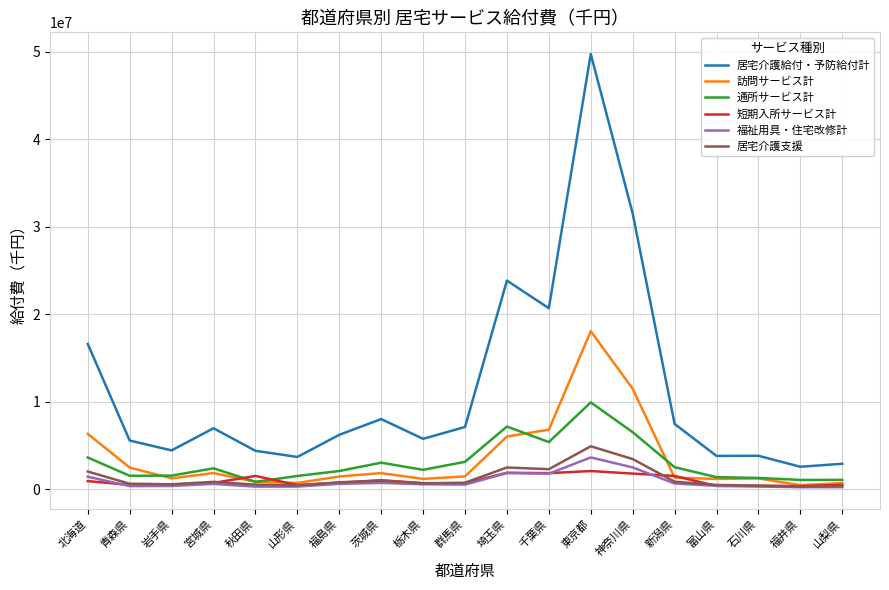

Which series has the largest total across all categories?

居宅介護給付・予防給付計